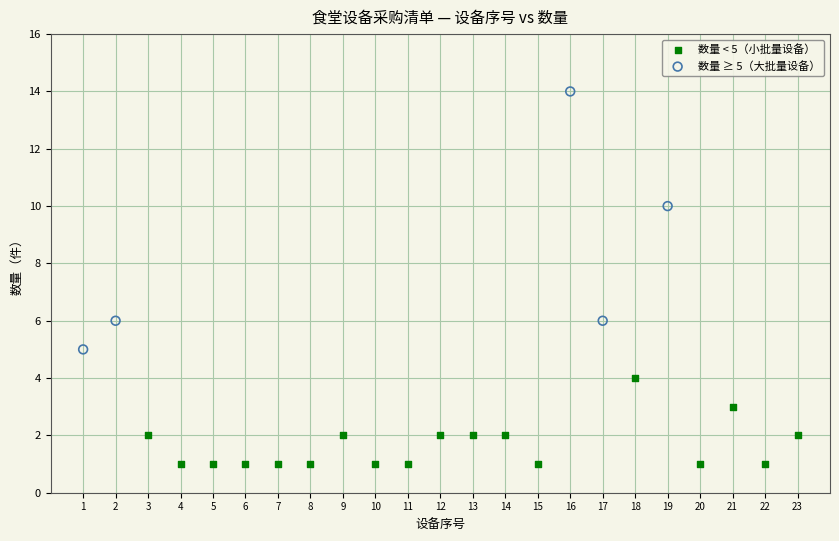

Which series contains the lowest Y value?

数量 < 5（小批量设备）